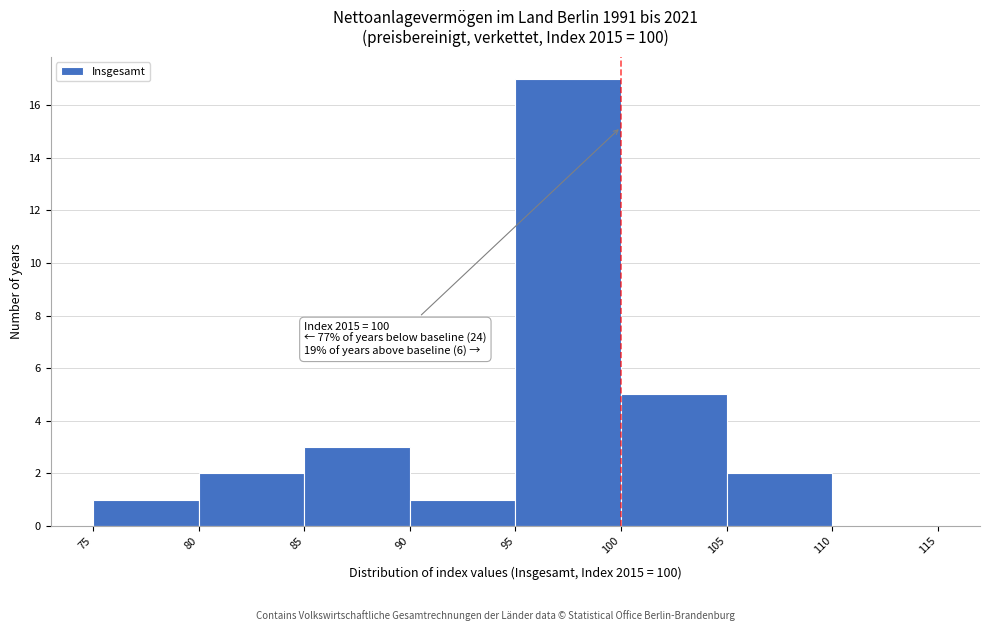

Over which range of the x-axis is the bar tallest?

95 to 100